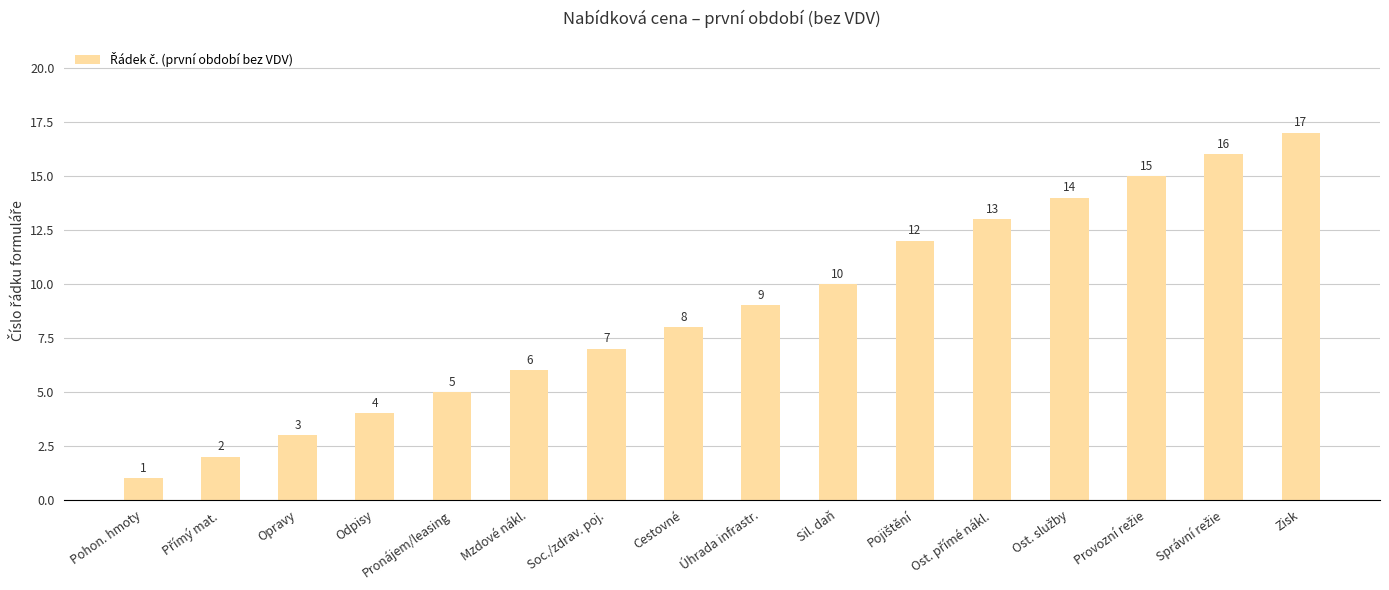

True or false: the data shows 2 at Soc./zdrav. poj..

False